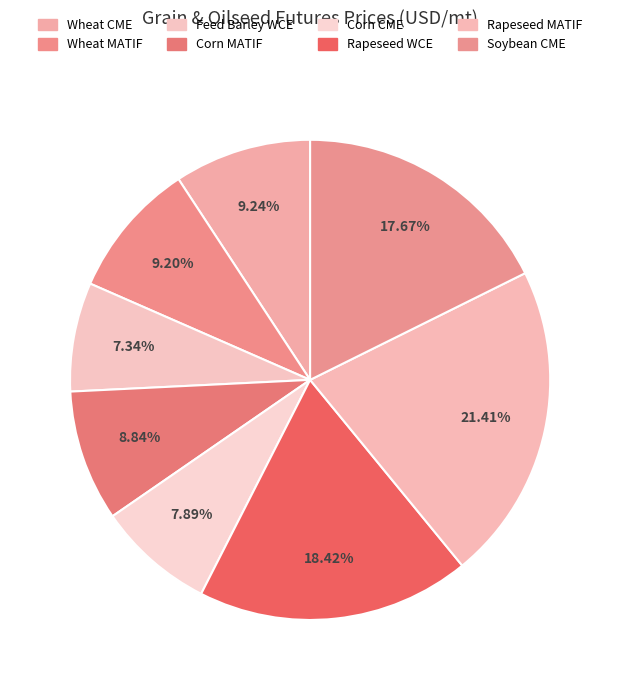

To the nearest percent, what percentage of the pie is Corn CME?

8%